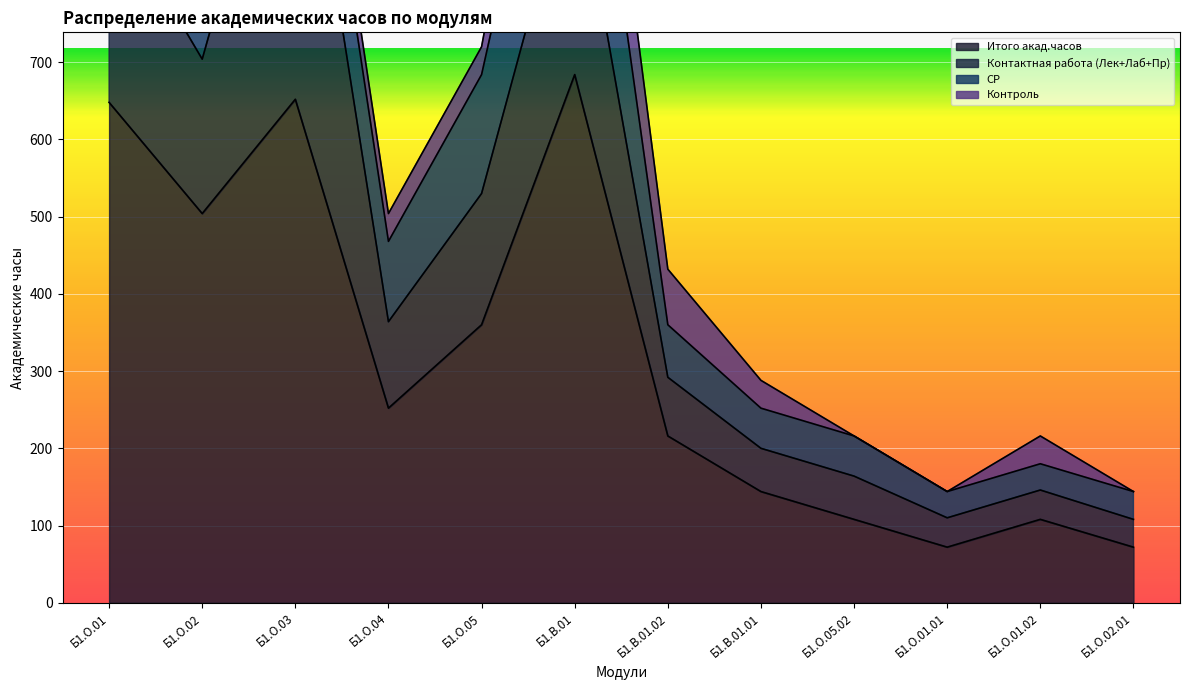

Reading left to right, list all the values displayed in this chart.

Итого акад.часов: Б1.О.01=648	Б1.О.02=504	Б1.О.03=652	Б1.О.04=252	Б1.О.05=360	Б1.В.01=684	Б1.В.01.02=216	Б1.В.01.01=144	Б1.О.05.02=108	Б1.О.01.01=72	Б1.О.01.02=108	Б1.О.02.01=72
Контактная работа (Лек+Лаб+Пр): Б1.О.01=260	Б1.О.02=200	Б1.О.03=480	Б1.О.04=112	Б1.О.05=170	Б1.В.01=290	Б1.В.01.02=76	Б1.В.01.01=56	Б1.О.05.02=56	Б1.О.01.01=38	Б1.О.01.02=38	Б1.О.02.01=36
СР: Б1.О.01=244	Б1.О.02=268	Б1.О.03=136	Б1.О.04=104	Б1.О.05=154	Б1.В.01=250	Б1.В.01.02=68	Б1.В.01.01=52	Б1.О.05.02=52	Б1.О.01.01=34	Б1.О.01.02=34	Б1.О.02.01=36
Контроль: Б1.О.01=144	Б1.О.02=36	Б1.О.03=36	Б1.О.04=36	Б1.О.05=36	Б1.В.01=144	Б1.В.01.02=72	Б1.В.01.01=36	Б1.О.05.02=0	Б1.О.01.01=0	Б1.О.01.02=36	Б1.О.02.01=0